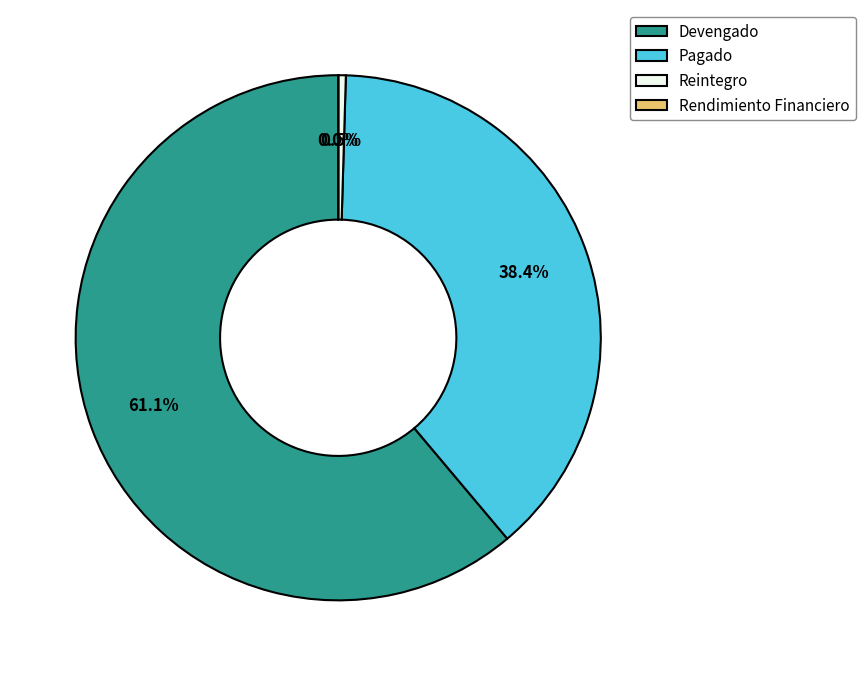

Does Reintegro represent more than half of the total?

No